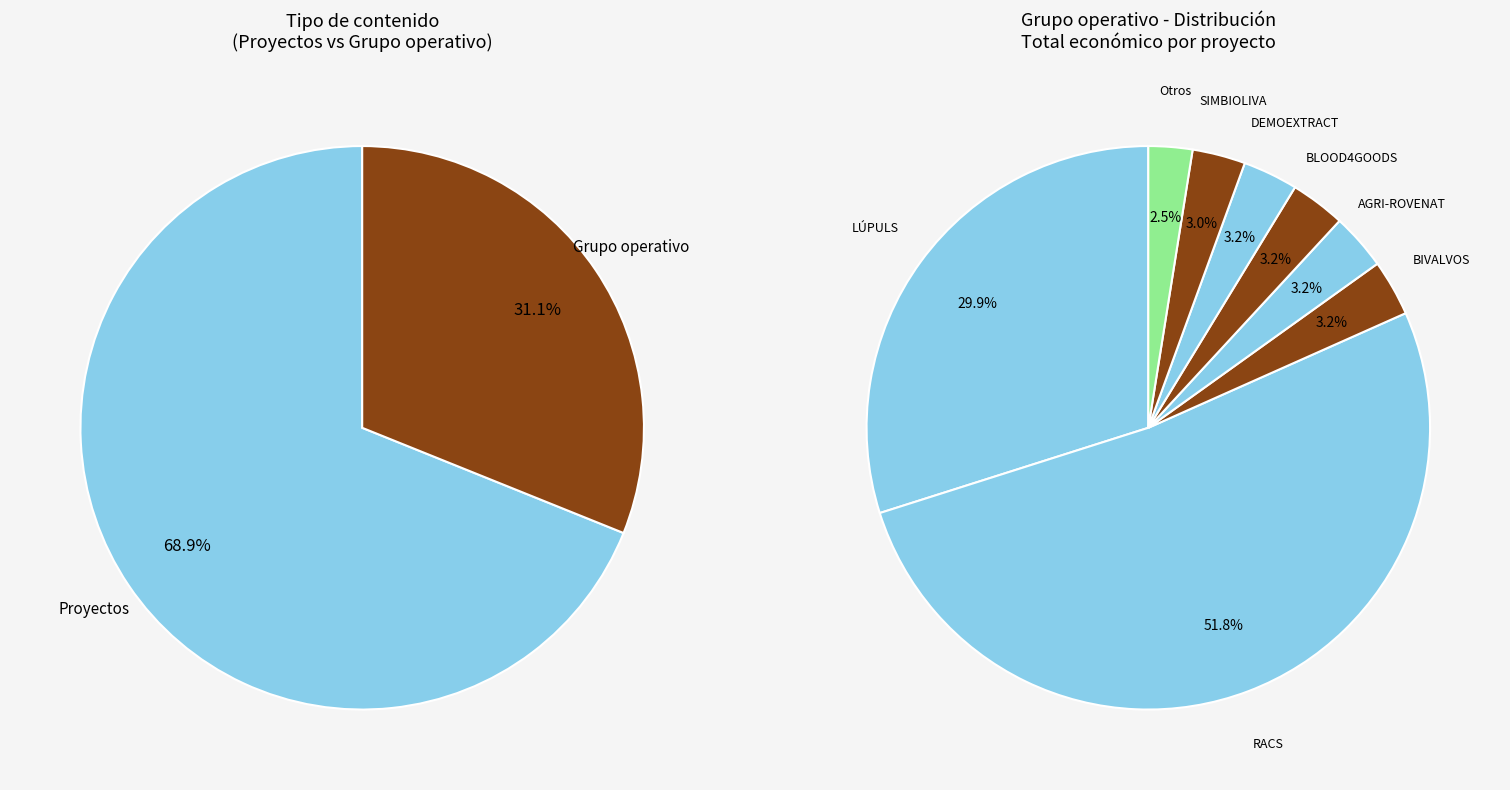

Approximately how many times larger is the value at go_values compared to 5?

16.4